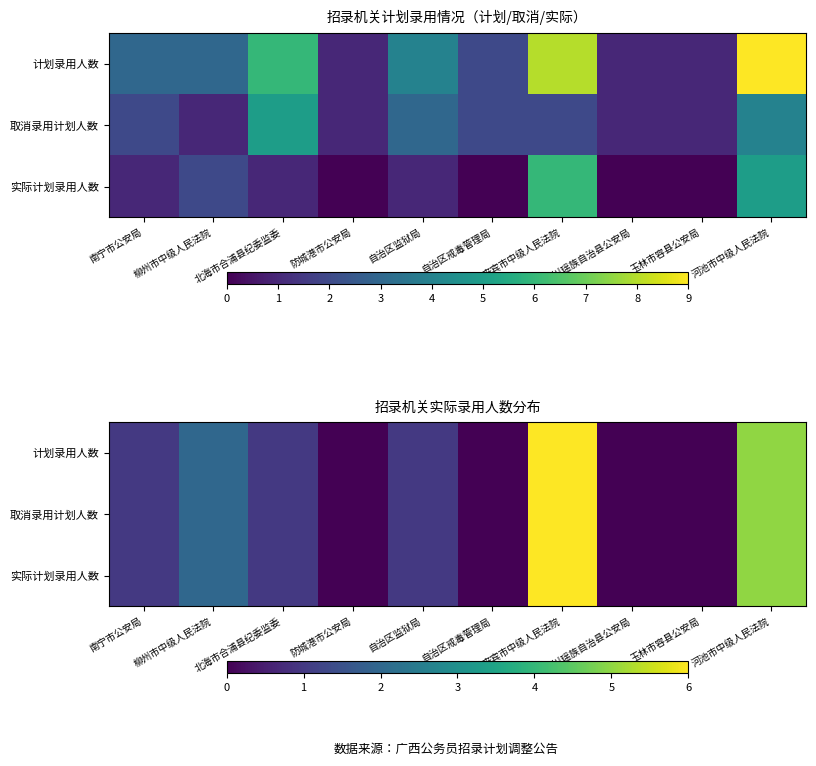

Is the value of 计划录用人数 at 富川瑶族自治县公安局 greater than the value of 取消录用计划人数 at 防城港市公安局?

No